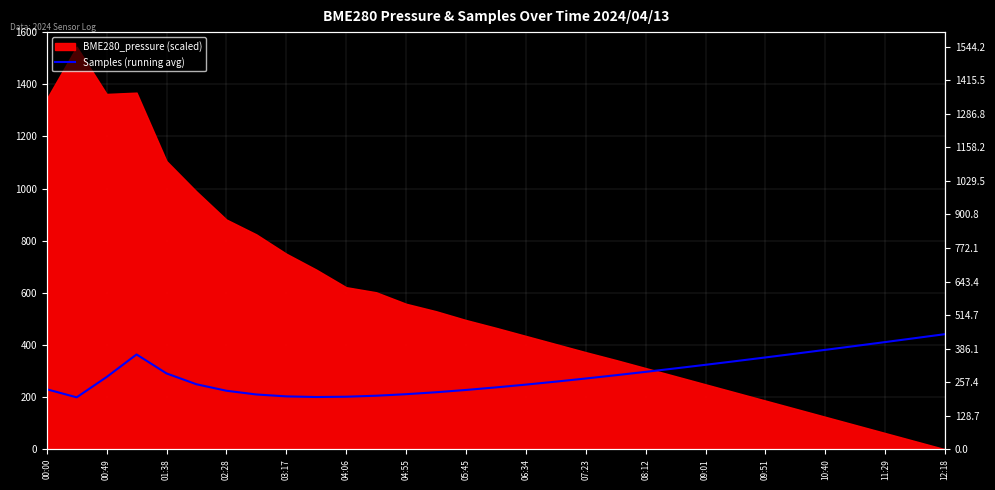

The value at 25 is 366.7. True or false?

True